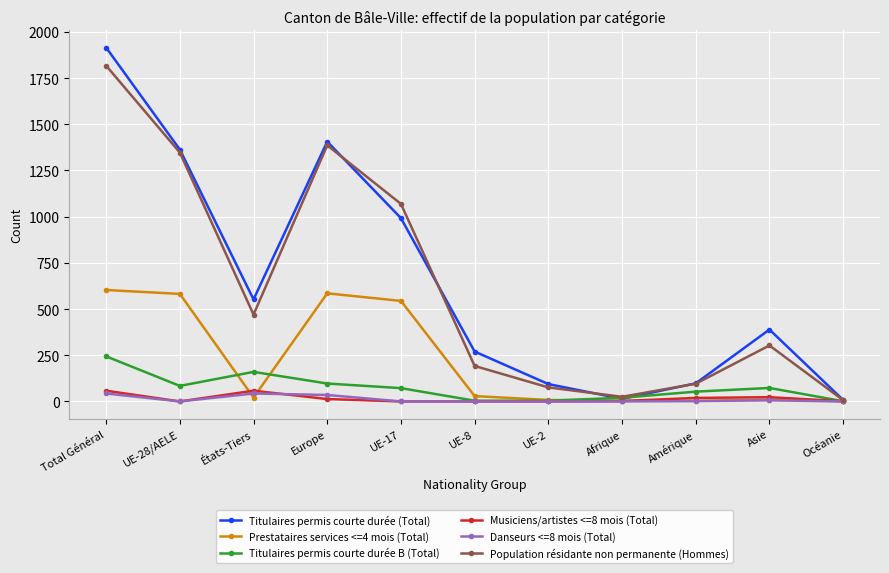

What is the label of the 5th point from the left?

UE-17